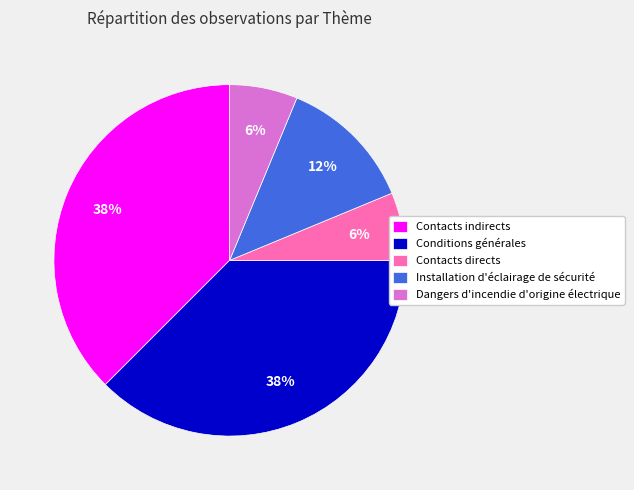

How many segments does this pie chart have?

5